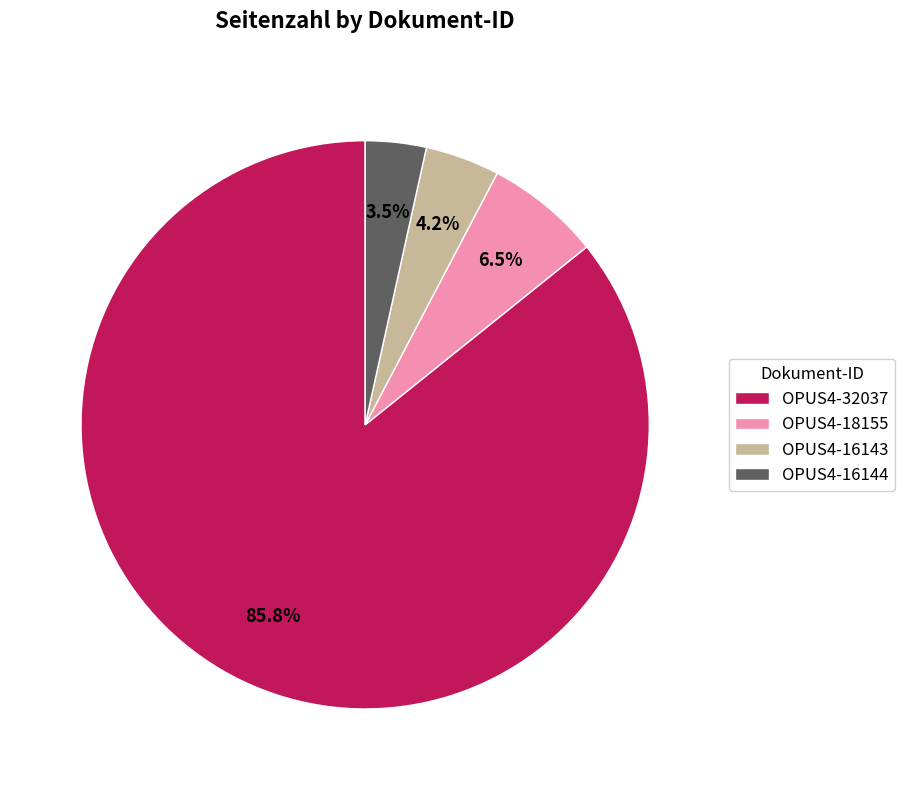

Is it true that OPUS4-32037 is 97% of the pie?

False